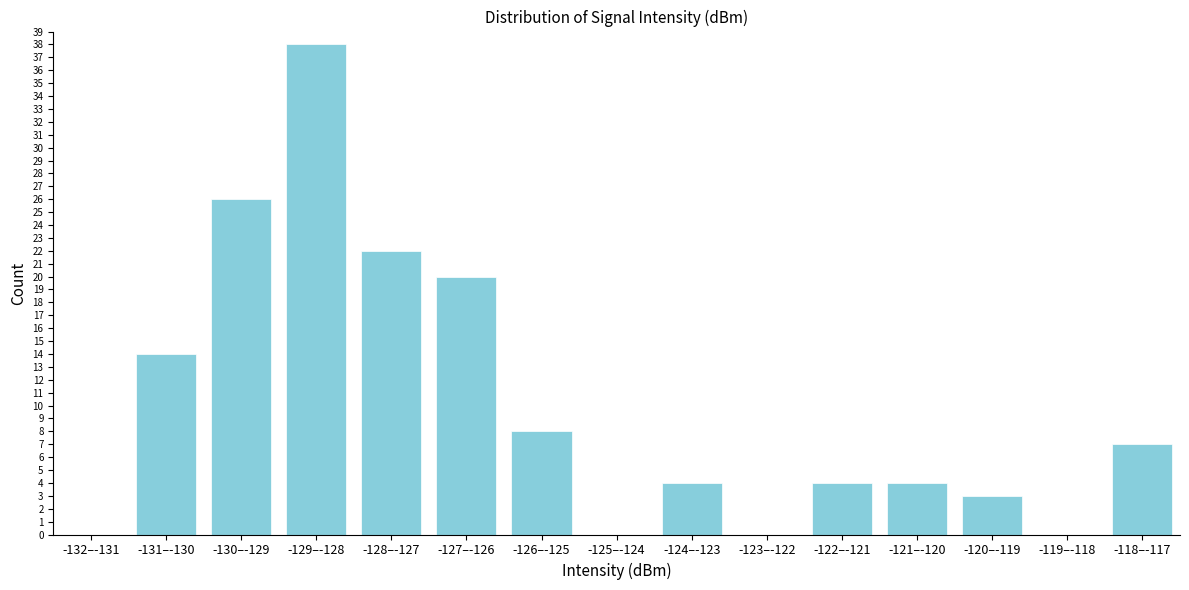

Reading right to left, what are all the values shown in this chart?

-118–-117=7	-119–-118=0	-120–-119=3	-121–-120=4	-122–-121=4	-123–-122=0	-124–-123=4	-125–-124=0	-126–-125=8	-127–-126=20	-128–-127=22	-129–-128=38	-130–-129=26	-131–-130=14	-132–-131=0